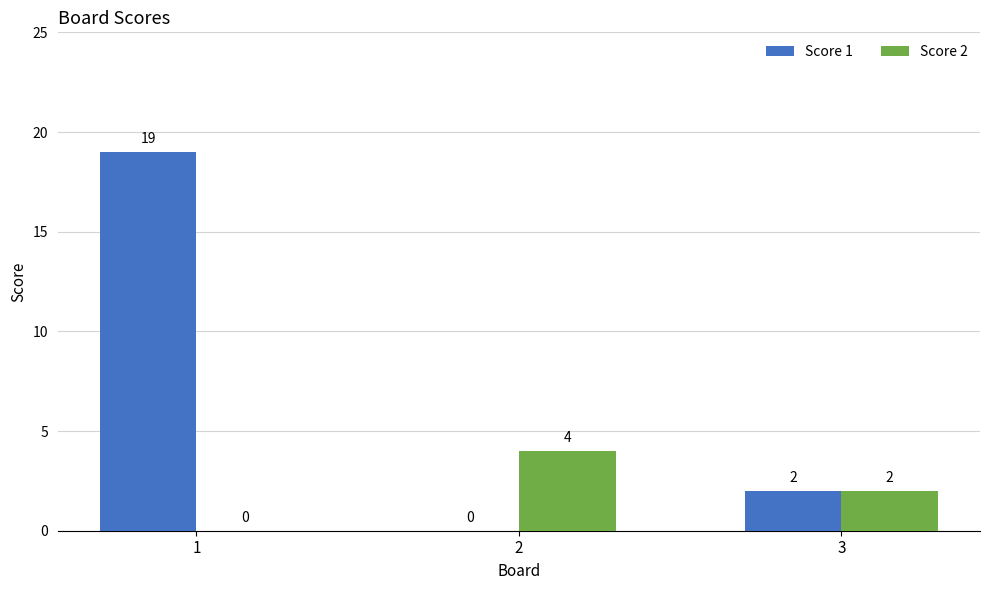

The value of Score 1 at 2 is 13. True or false?

False